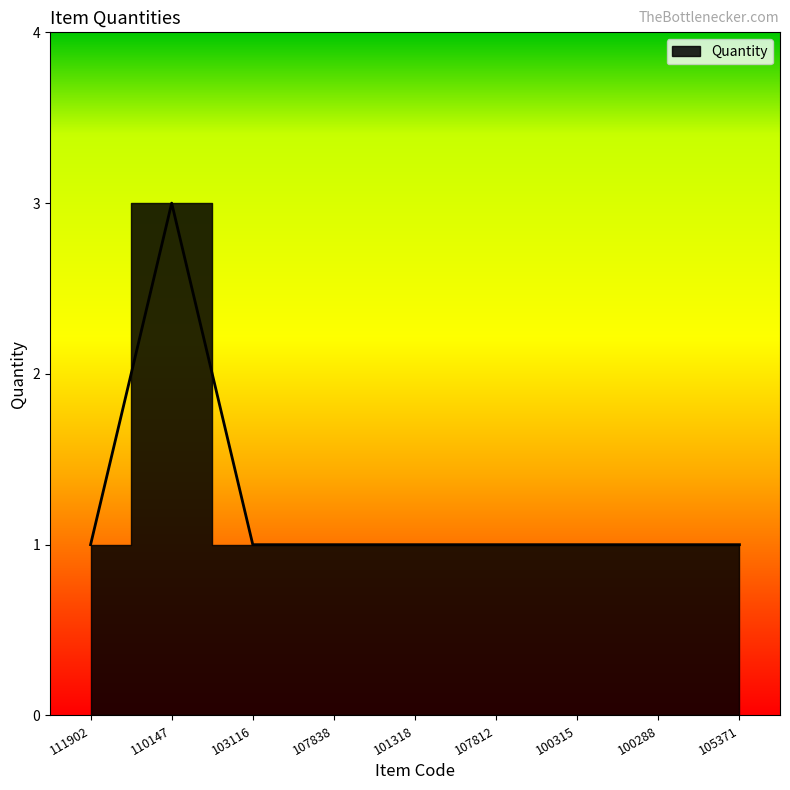

Reading left to right, what are all the values shown in this chart?

111902=1	110147=3	103116=1	107838=1	101318=1	107812=1	100315=1	100288=1	105371=1